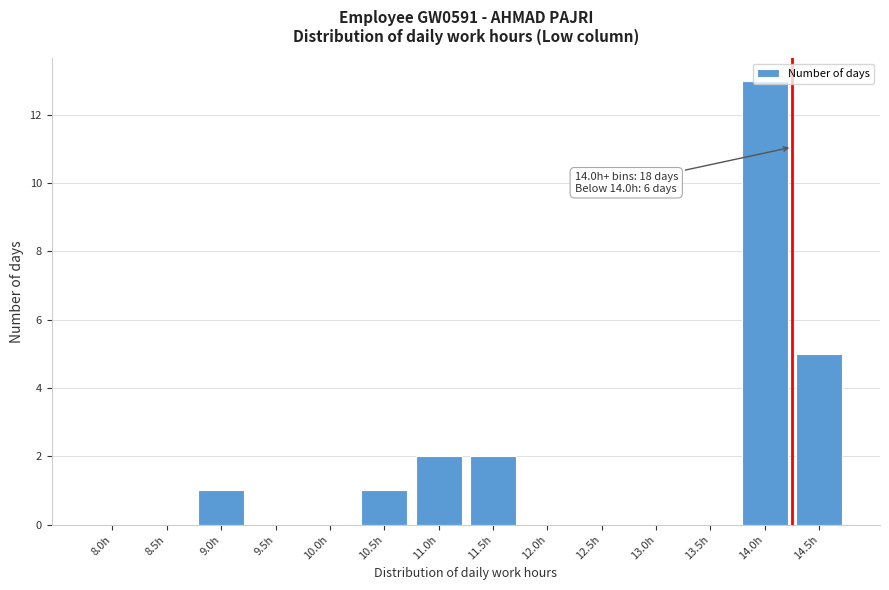

Where is the data nearest to the value 6?

14.5h